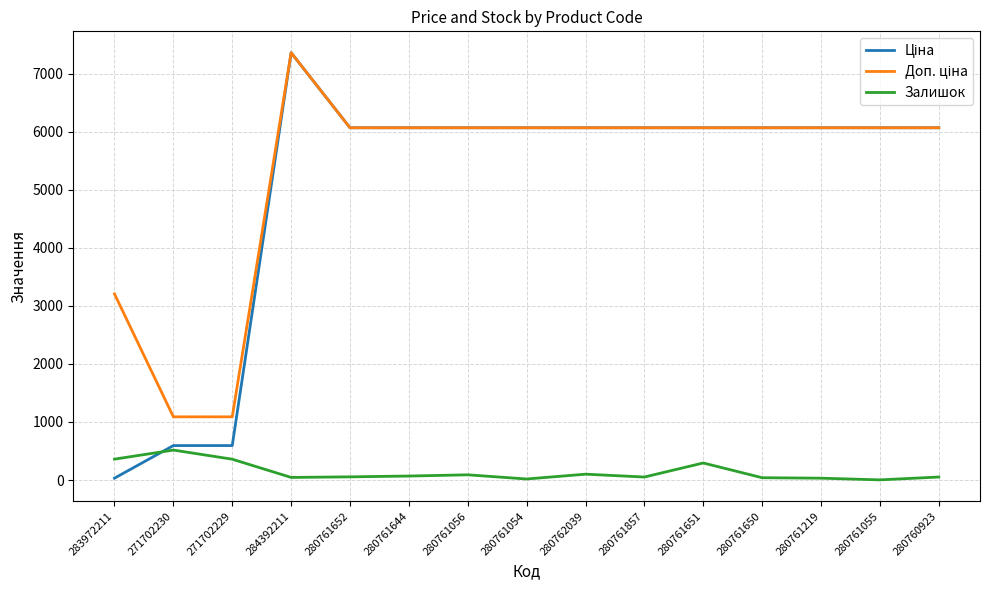

At which category is the sum across all series the highest?

284392211